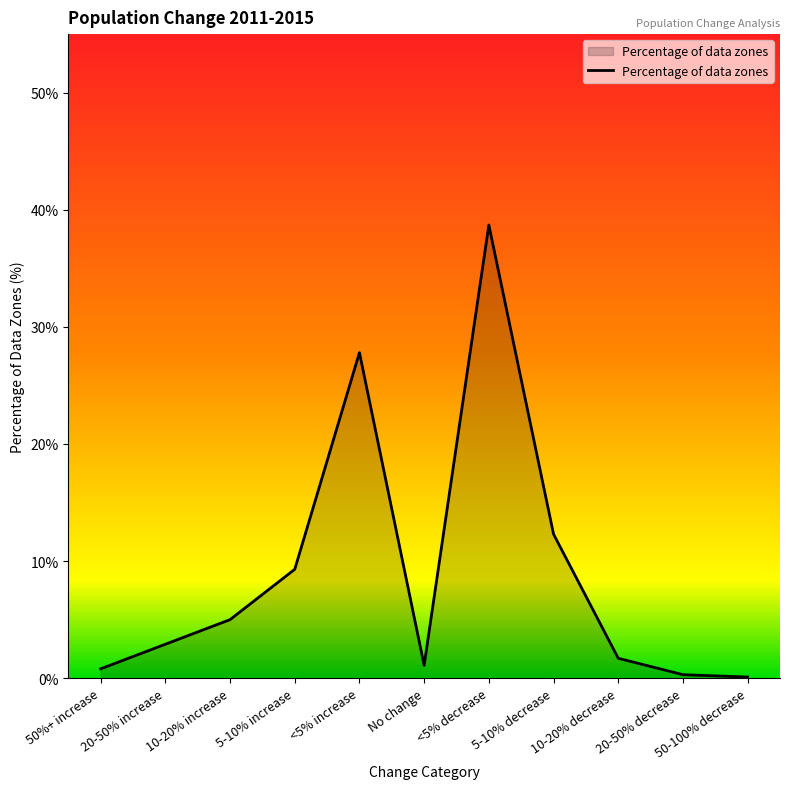

Between <5% decrease and <5% increase, which is larger?

<5% decrease